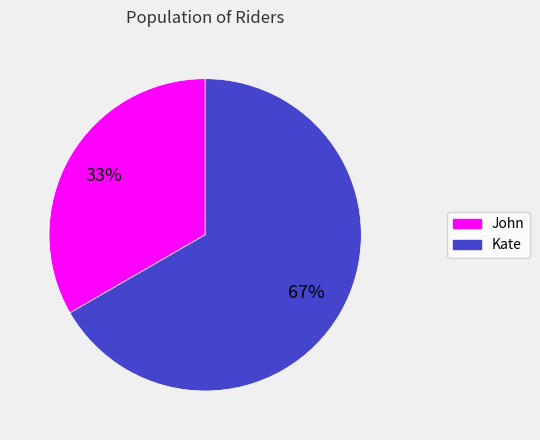

How many slices are in this pie chart?

2